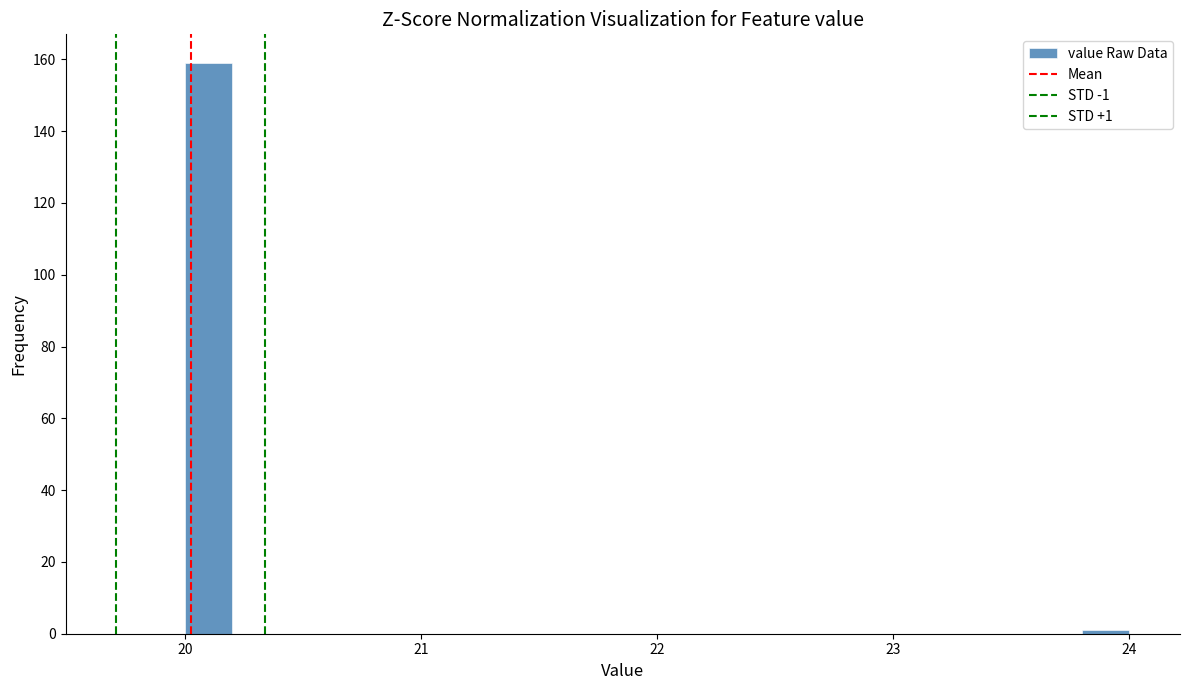

Around what value on the x-axis is the tallest bar? Give the approximate position of its centre, as read against the axis.

20.1